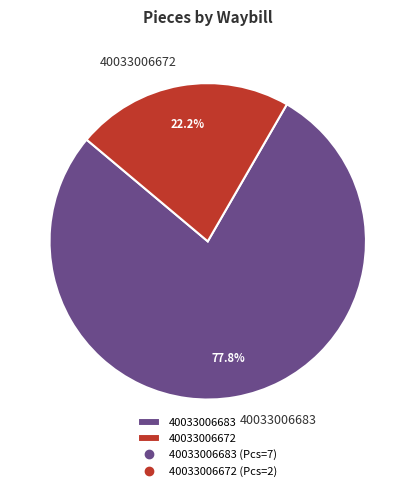

Rank the categories by value from highest to lowest.

40033006683, 40033006672